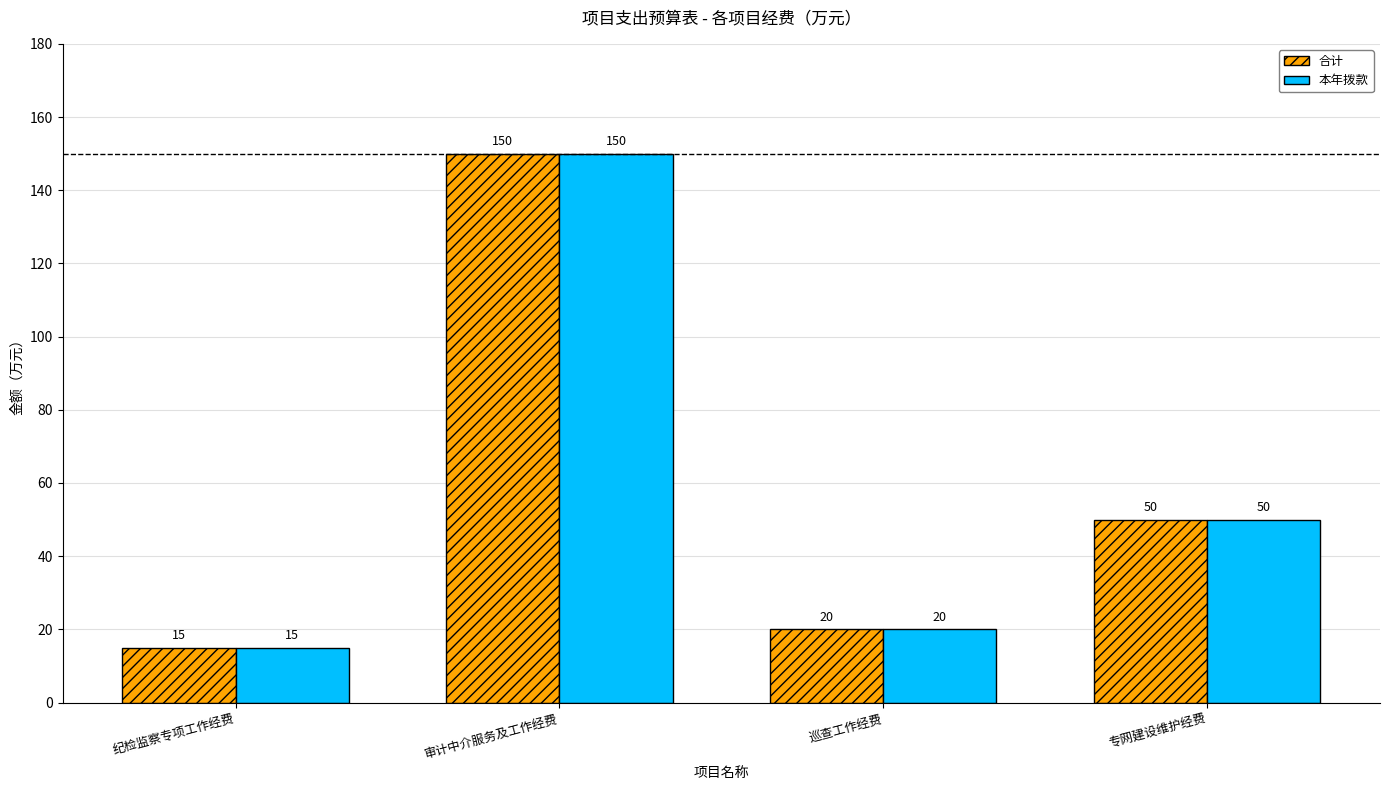

How many groups of bars are there?

4